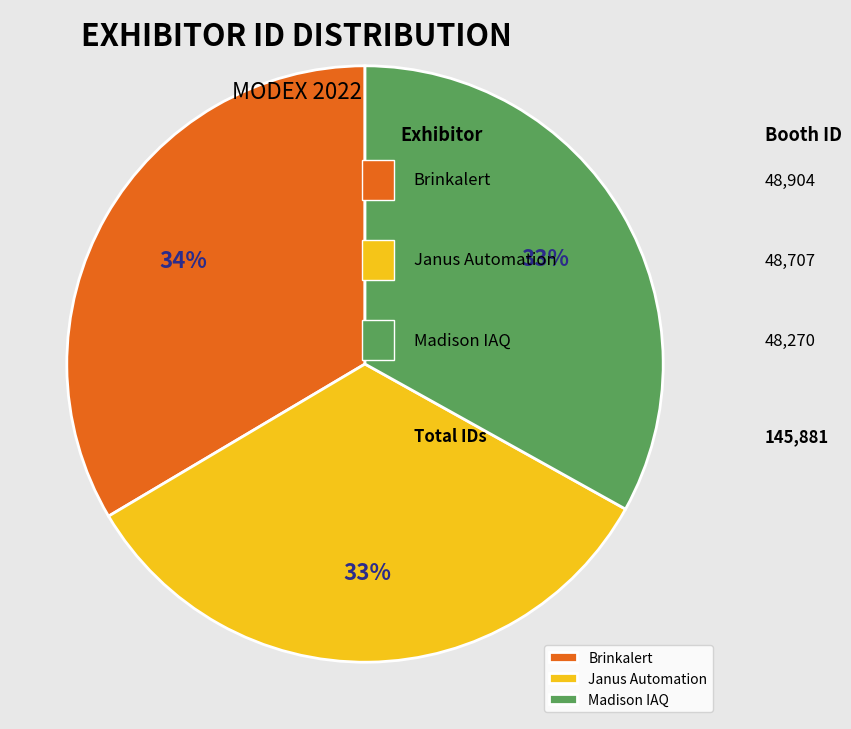

To the nearest percent, what is the combined percentage of Janus Automation and Madison IAQ?

66%